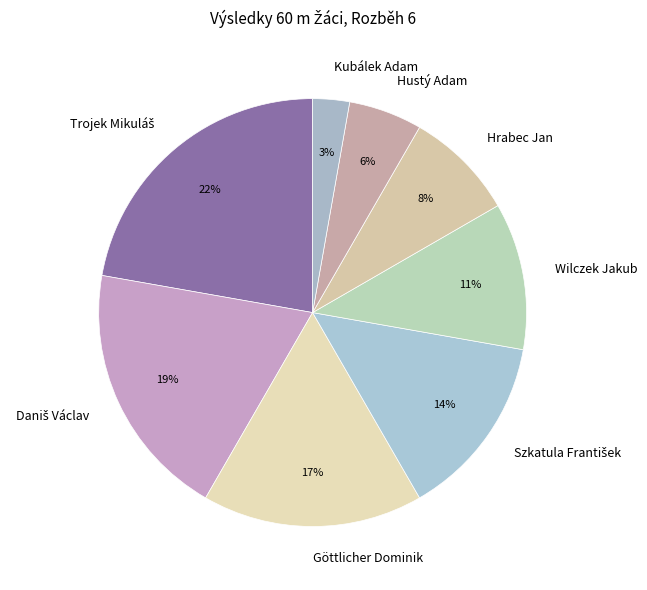

Between Hustý Adam and Kubálek Adam, which is larger?

Hustý Adam